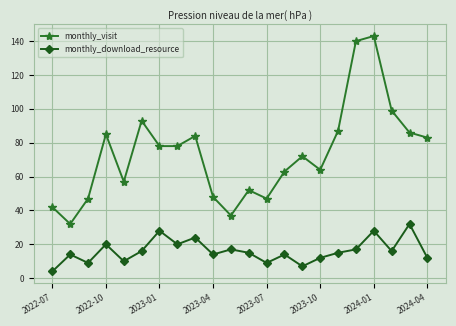

What is the difference between the maximum and minimum values in the monthly_visit series?

111